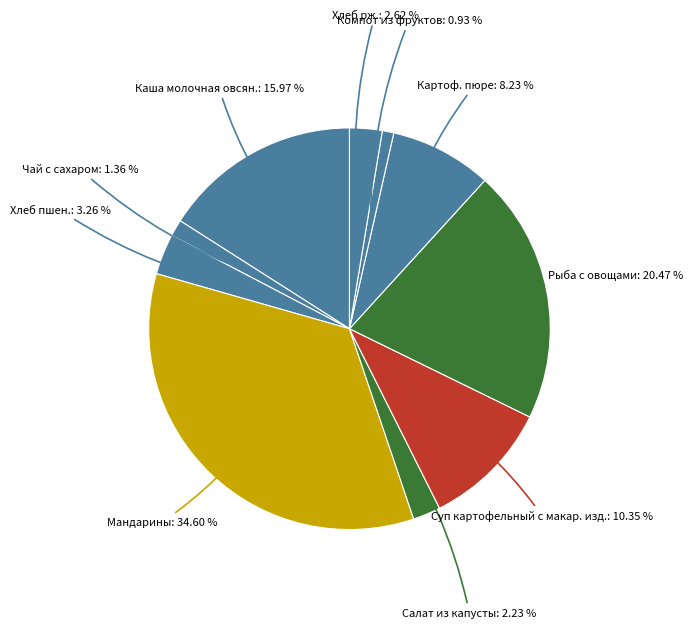

Count the number of slices in the pie.

10